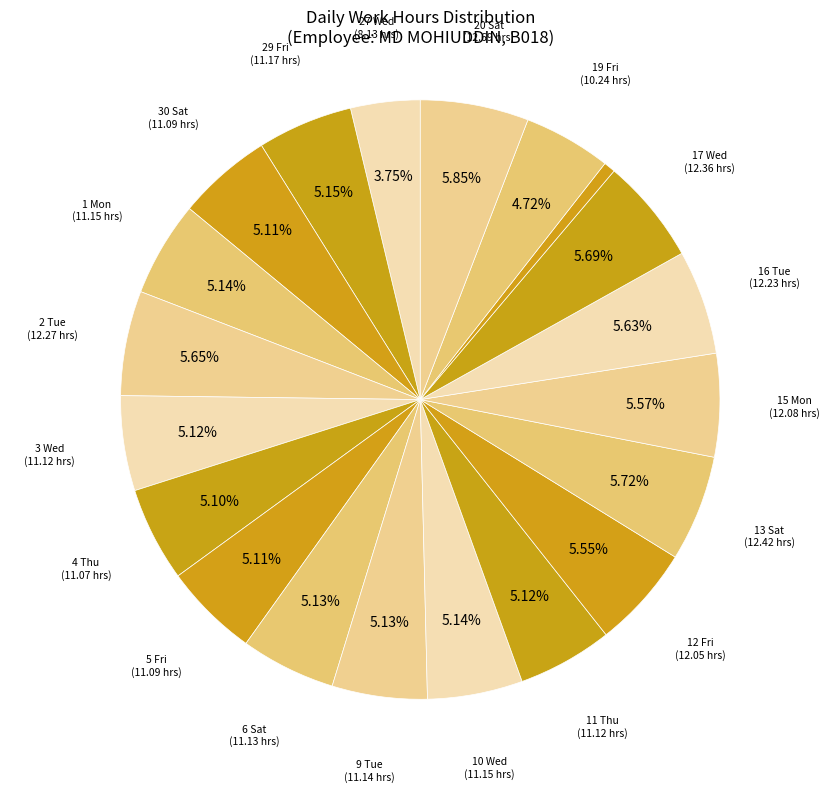

To the nearest percent, what is the average slice percentage?

5%